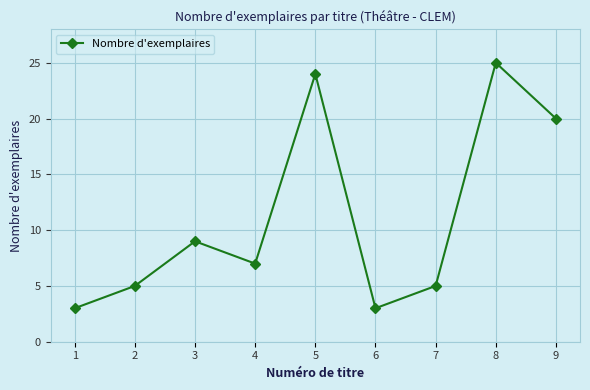

What is the difference between the maximum and minimum values?

22